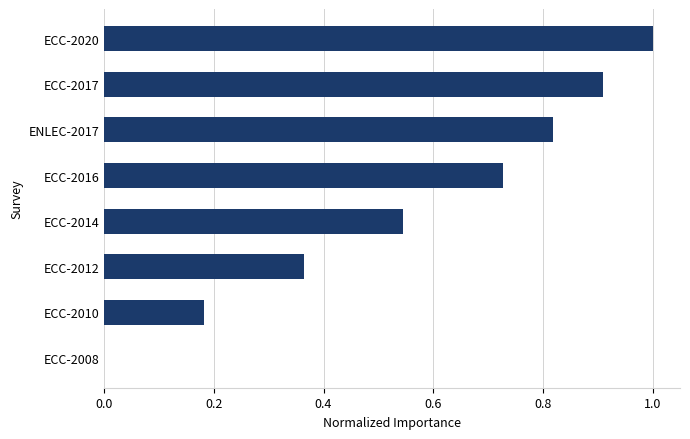

At which category does the chart reach its peak across all series?

ECC-2020